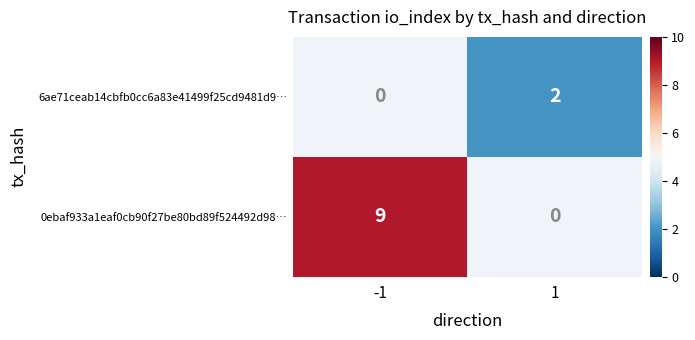

Is it true that 6ae71ceab14cbfb0cc6a83e41499f25cd9481d9 equals 2 at direction?

False